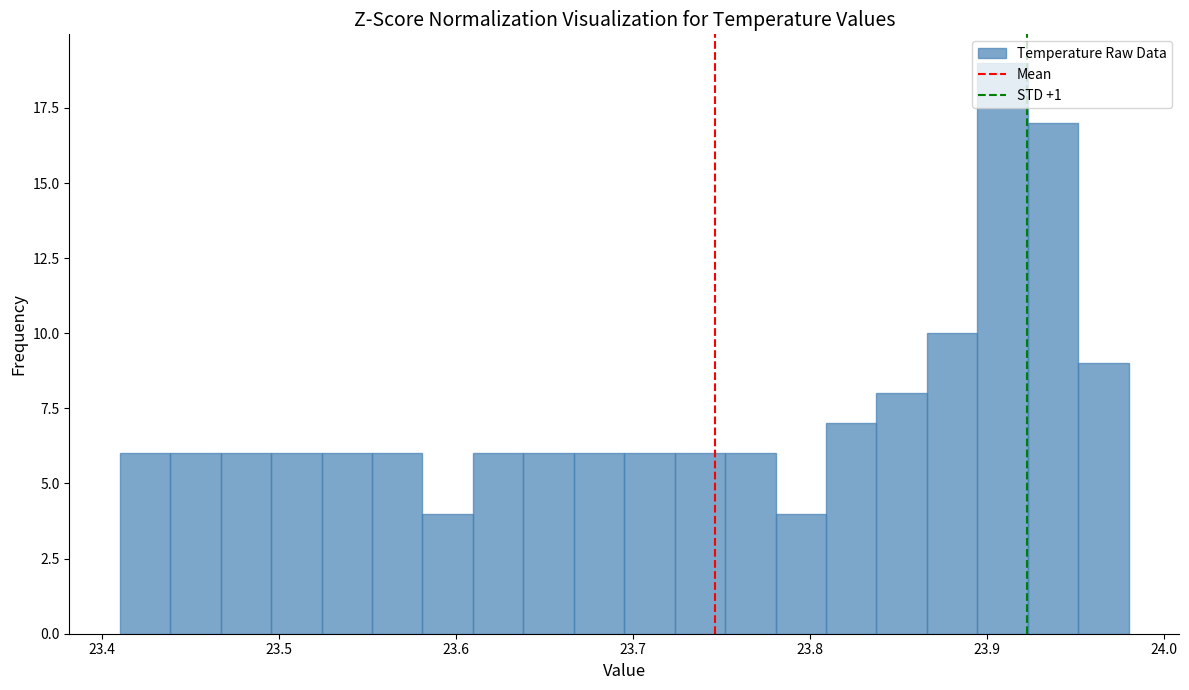

Around what value on the x-axis is the tallest bar? Give the approximate position of its centre, as read against the axis.

23.91